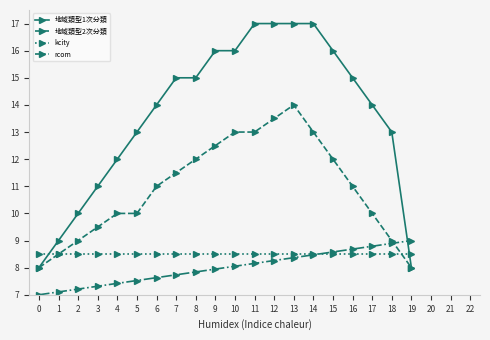

Rank the series by their maximum value, from lowest to highest.

kcity, rcom, 地域類型2次分類, 地域類型1次分類